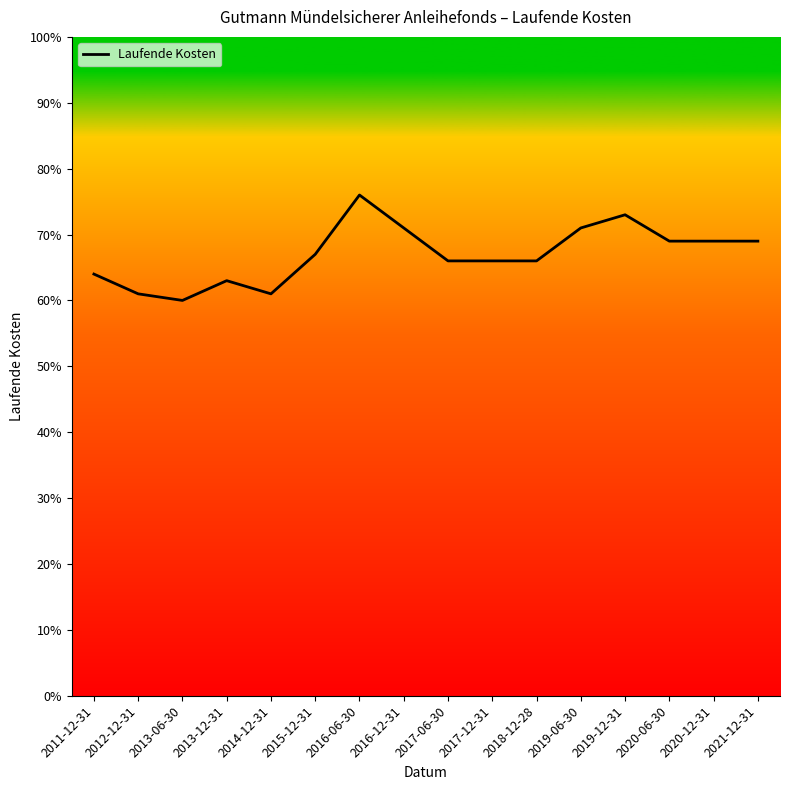

At which category does the data reach its first local valley?

2013-06-30